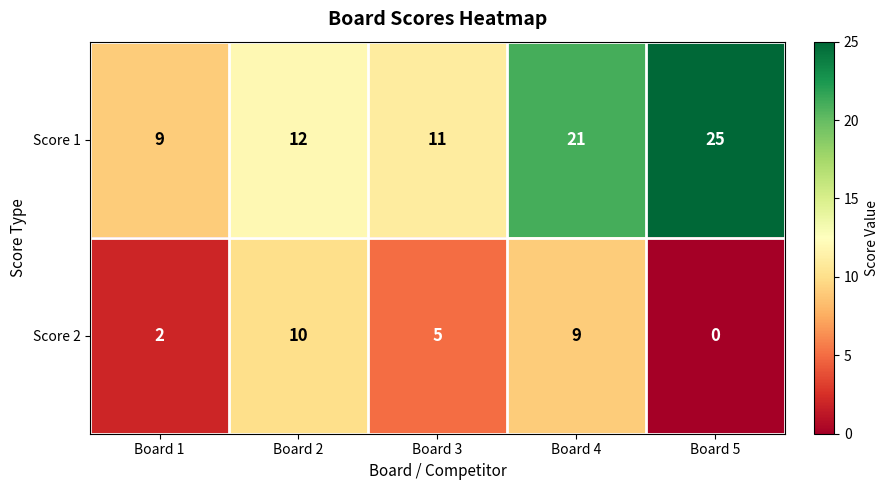

Reading left to right, list all the values displayed in this chart.

Score 1: 9	12	11	21	25
Score 2: 2	10	5	9	0